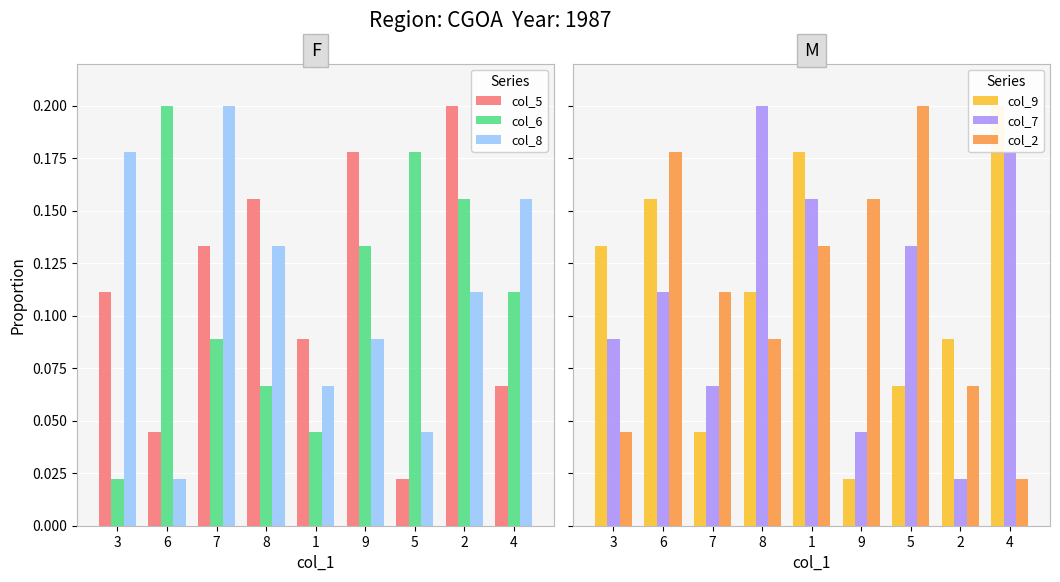

What is the sum of all col_2 values?

1.0